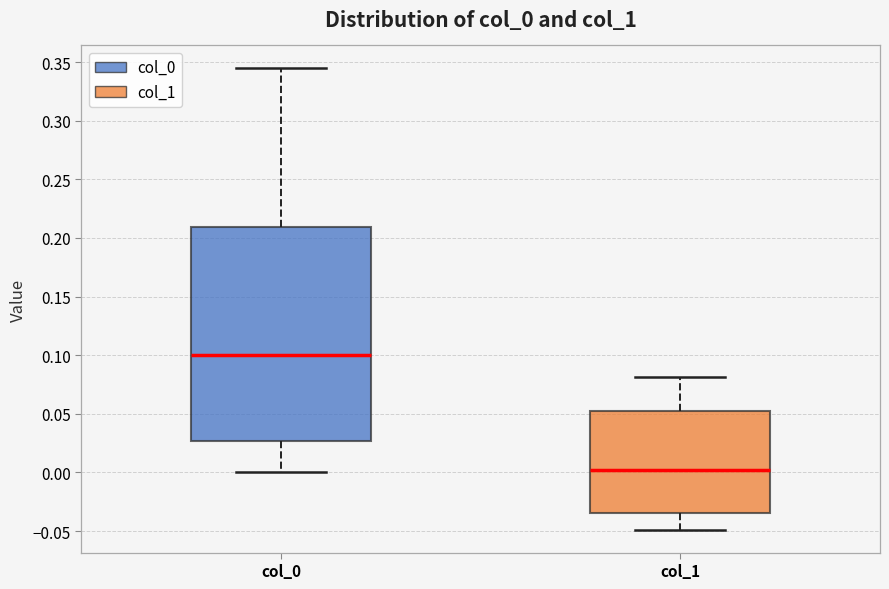

Reading left to right, transcribe this box plot: for each box, give where its median line is, the range the box spans, and where its two whiskers end, as read against the y-axis. The values are not printed on the chart, so give them approximately, as read against the axis.

col_0: median 0.100, box 0.025 to 0.210, whiskers 0.000 to 0.345
col_1: median 0.000, box -0.035 to 0.050, whiskers -0.050 to 0.080